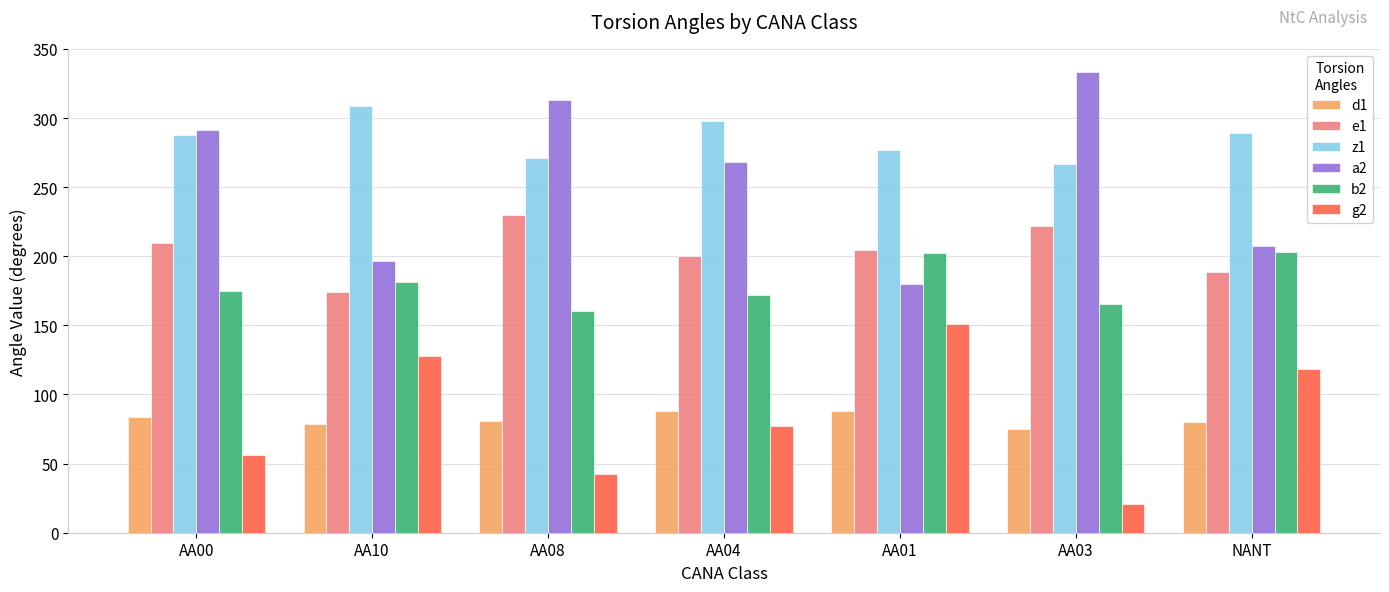

Which category has the lowest value in the d1 series?

AA03